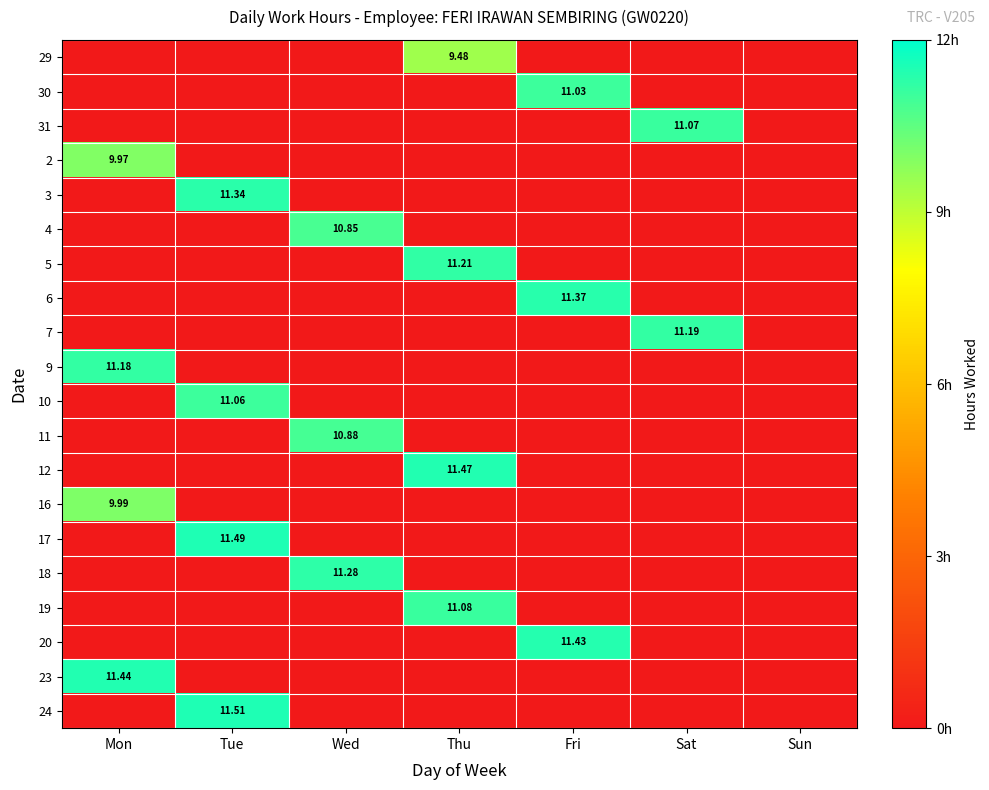

At which label is 24 closest to 5?

Mon